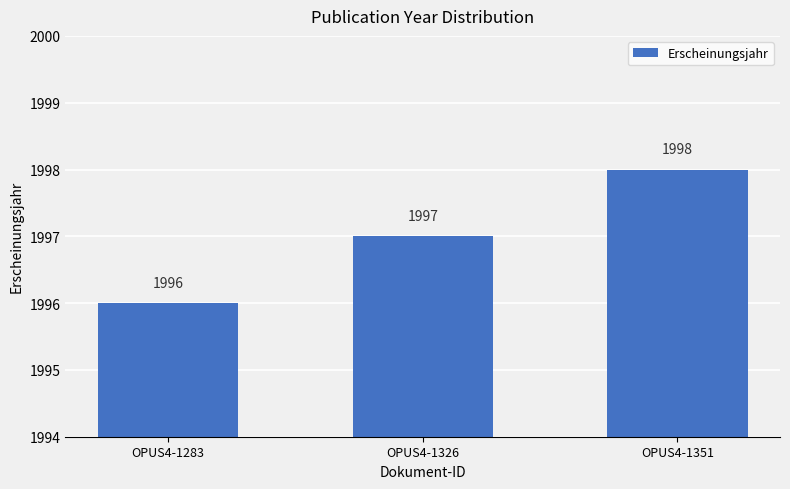

How many values are below 1997?

1